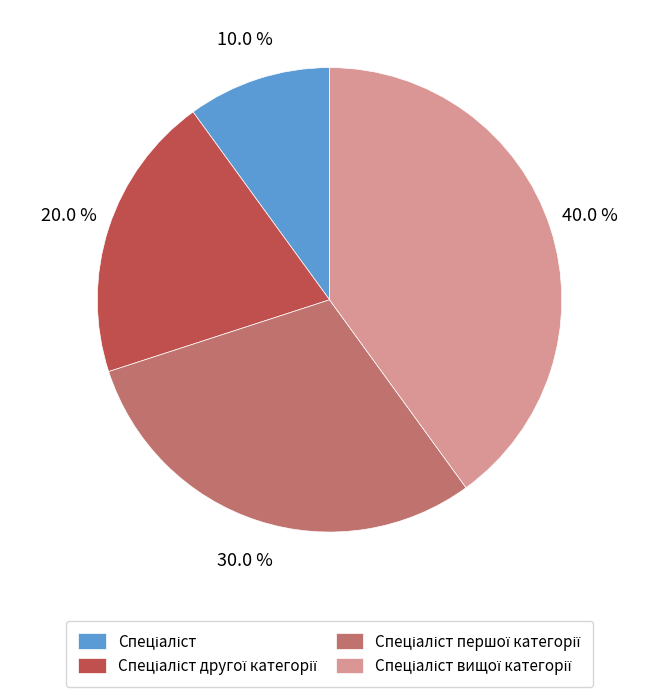

How many segments does this pie chart have?

4